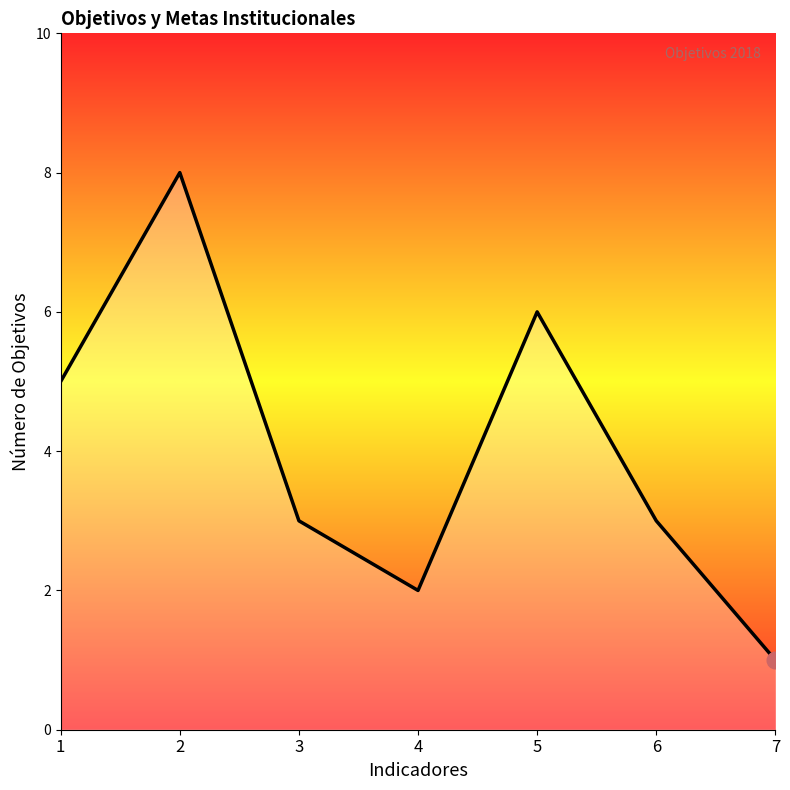

What is the sum of the values at 5 and 7?

7